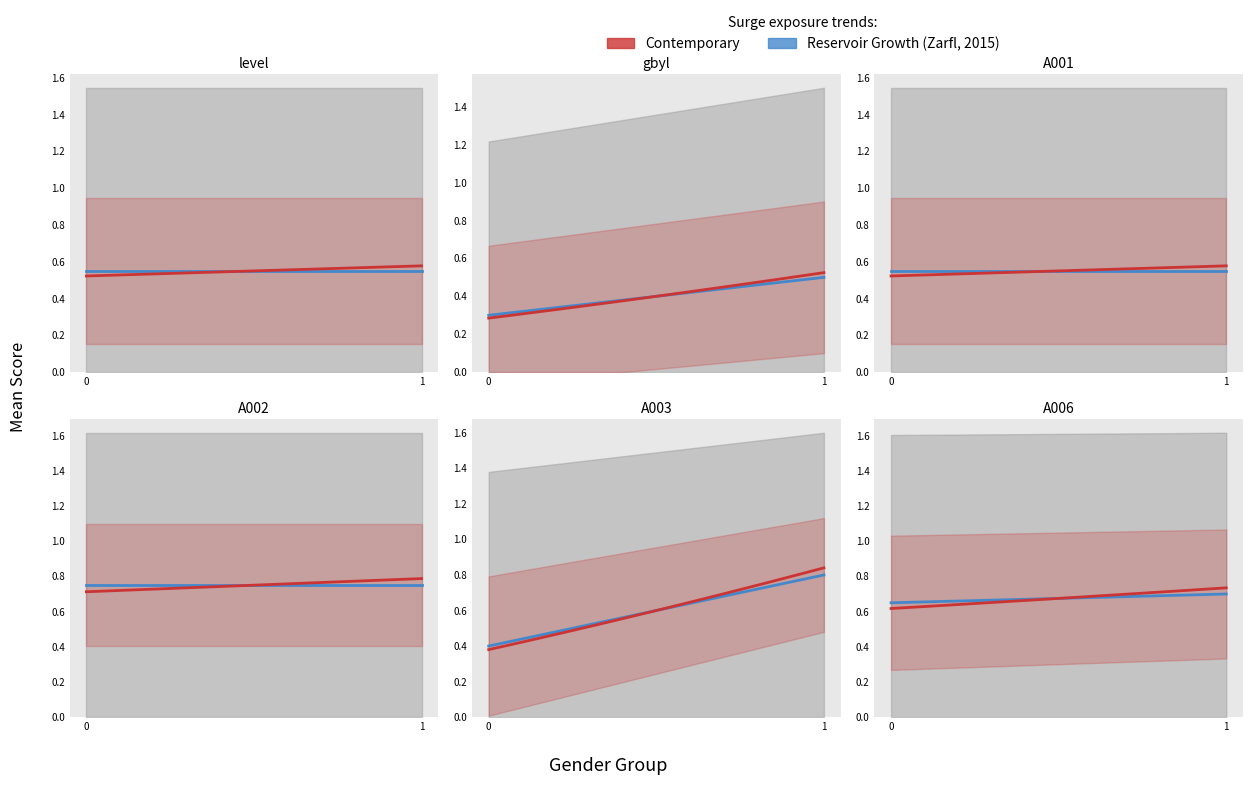

The A003 series shows 0 at gender=0. True or false?

True